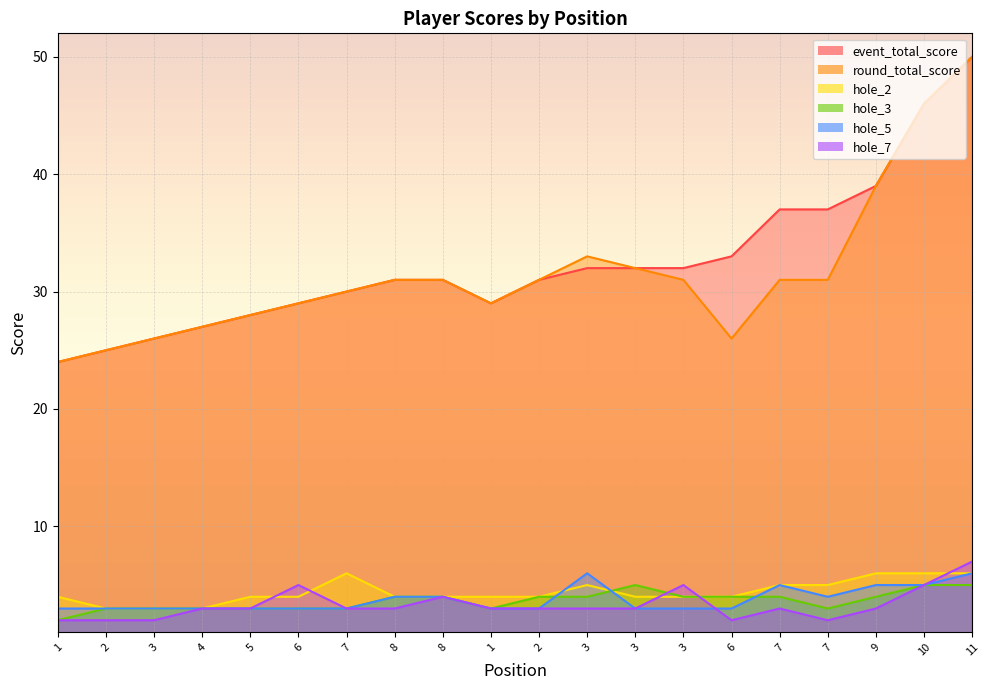

What is the label of the 9th point from the right?

3